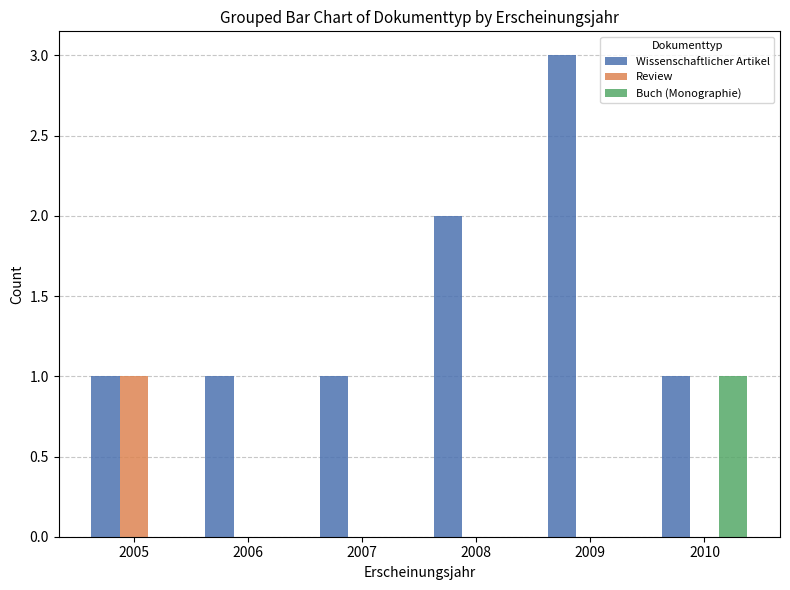

Between 2005 and 2007, which series saw the biggest shift?

Review